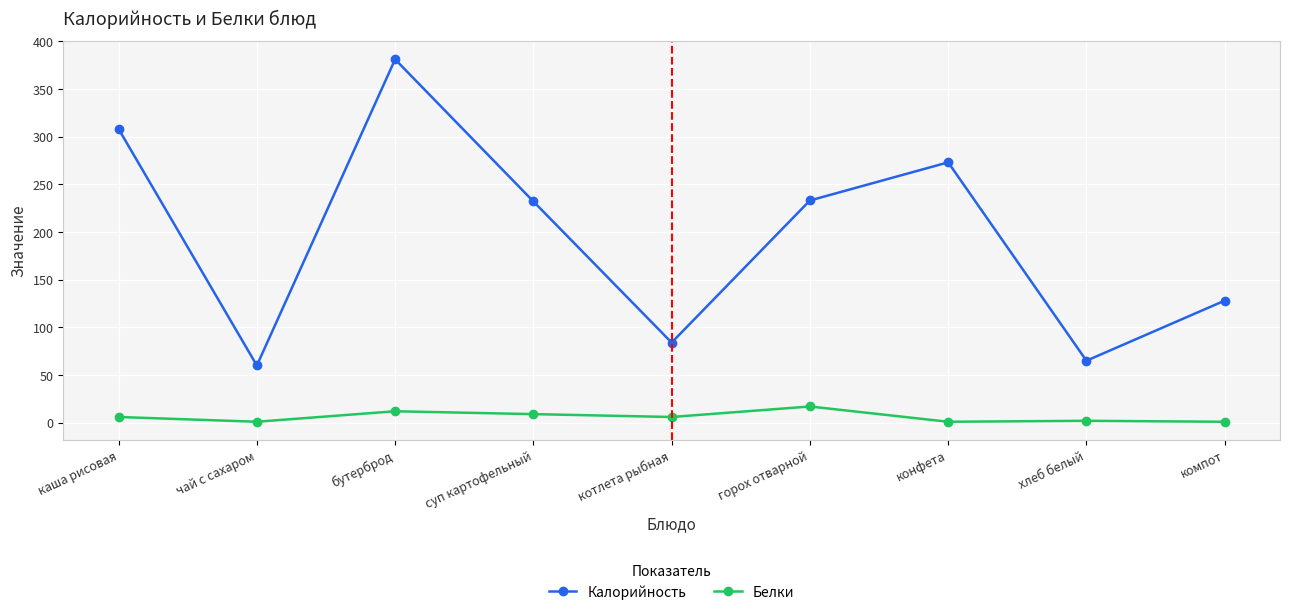

What is the difference between the maximum and minimum values in the Калорийность series?

321